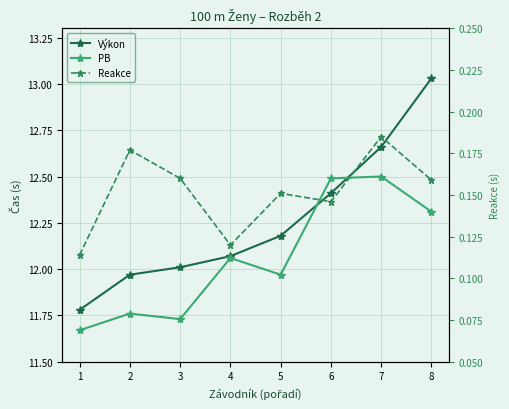

What is the value of the PB point at the 1st from the left?

11.7